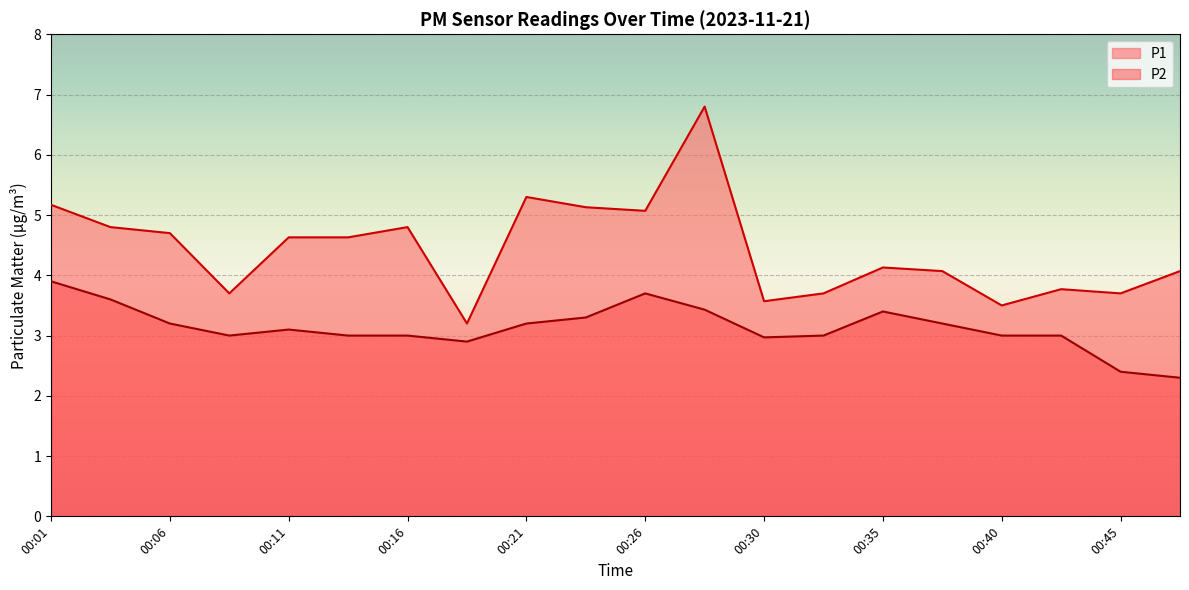

Is it true that P1 equals 2.4 at 00:21?

False